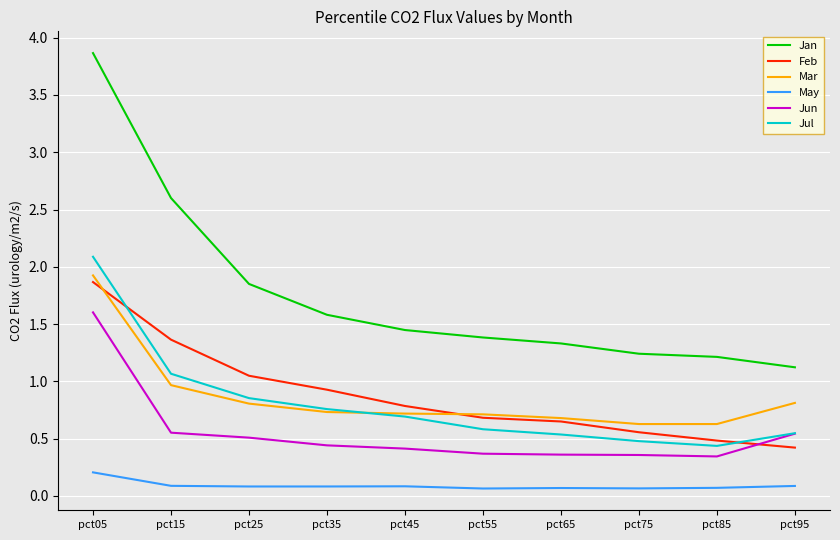

What are all the series names shown in the legend?

Jan, Feb, Mar, May, Jun, Jul